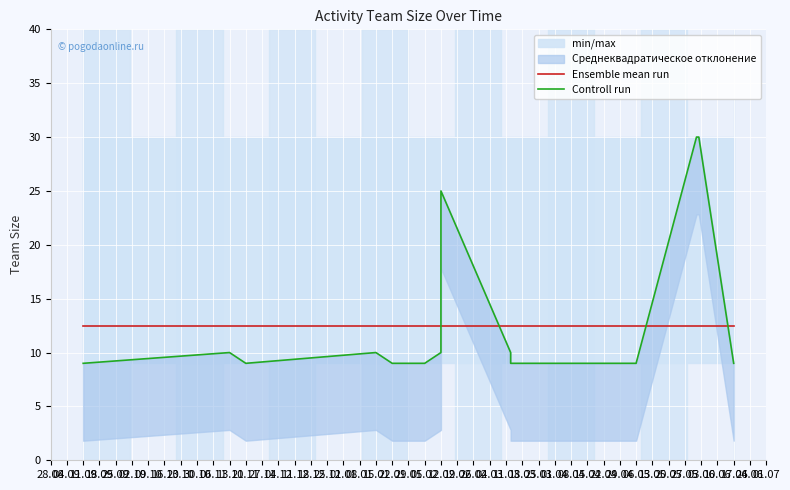

Reading left to right, what are all the values shown in this chart?

Ensemble mean run: 12.4	12.4	12.4	12.4	12.4	12.4	12.4	12.4	12.4	12.4	12.4	12.4	12.4	12.4	12.4	12.4	12.4	12.4
Controll run: 9.0	9.0	10.0	9.0	10.0	9.0	9.0	9.0	9.0	10.0	25.0	10.0	9.0	9.0	9.0	30.0	30.0	9.0